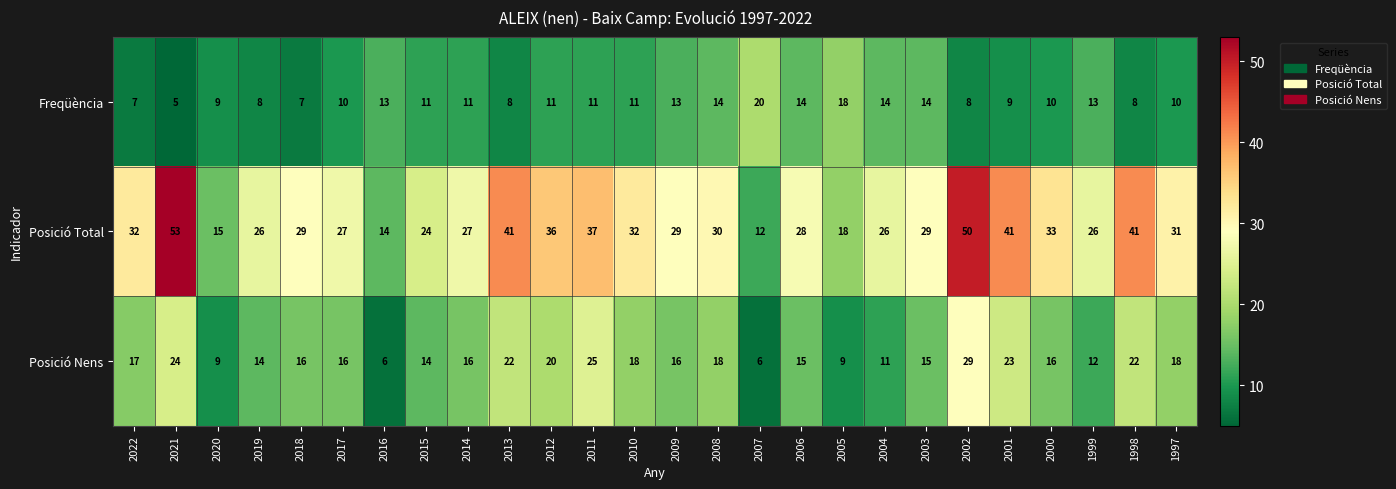

How many categories are shown in the chart?

26